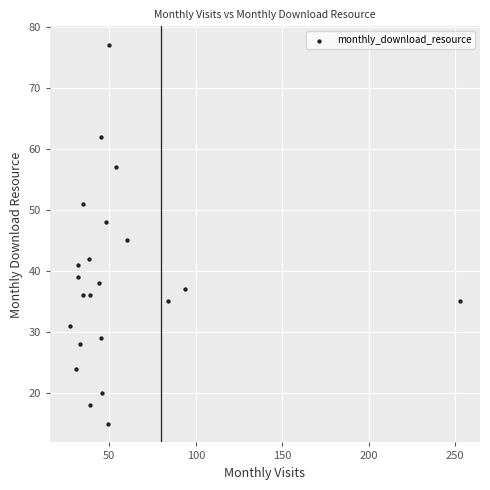

What is the range of X values (max minus min)?

226